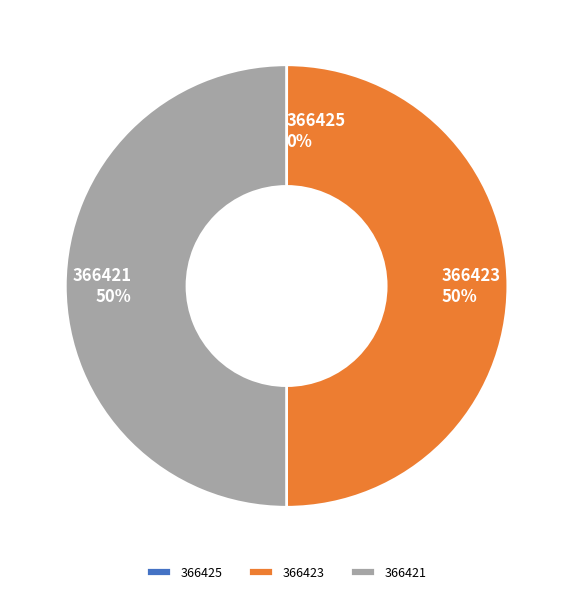

To the nearest percent, what portion does 366423 represent?

50%